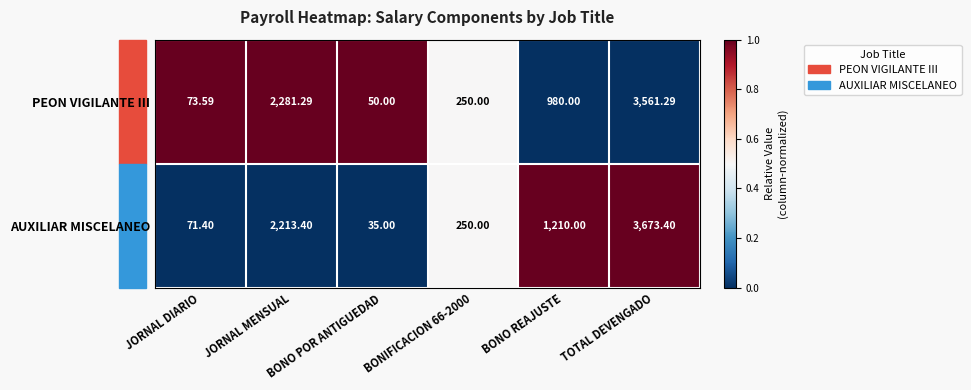

At which category is the sum across all series the highest?

TOTAL DEVENGADO